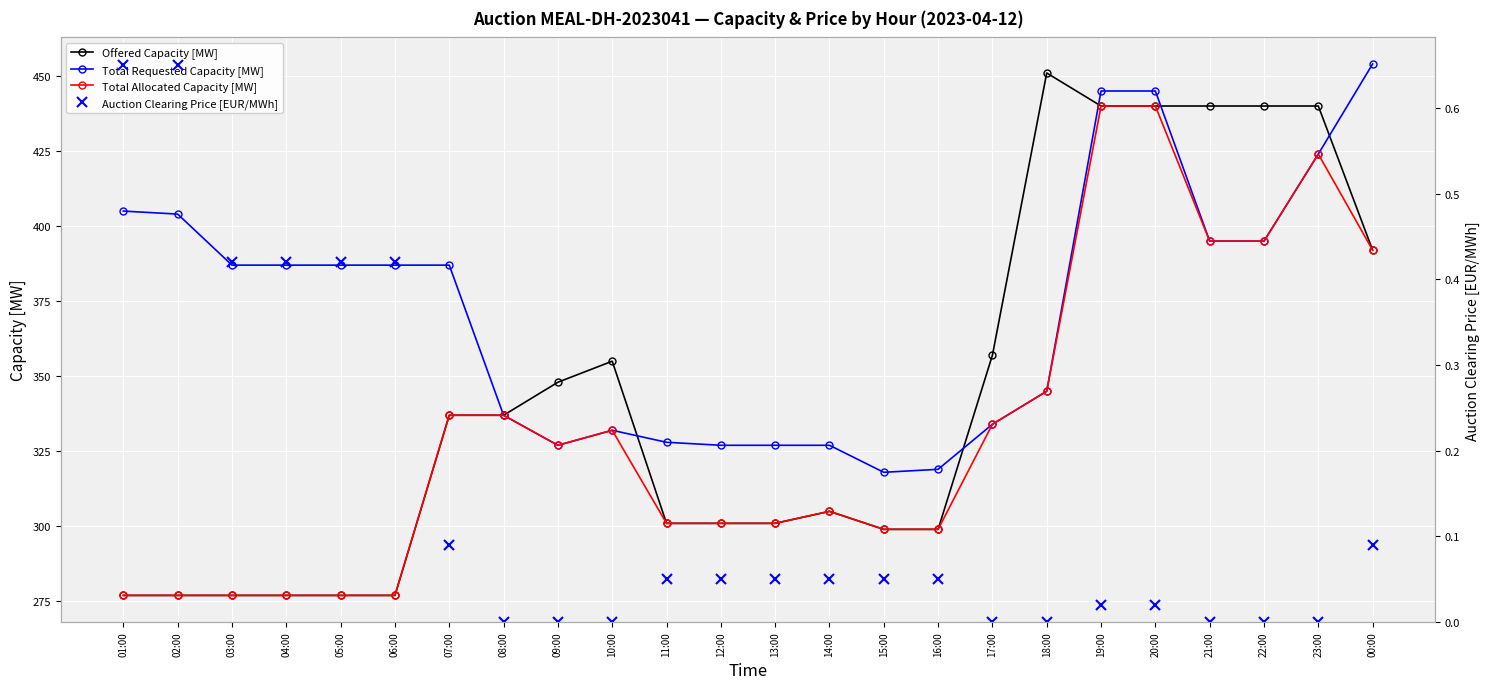

True or false: Auction Clearing Price [EUR/MWh] and Total Requested Capacity [MW] cross at least once.

False